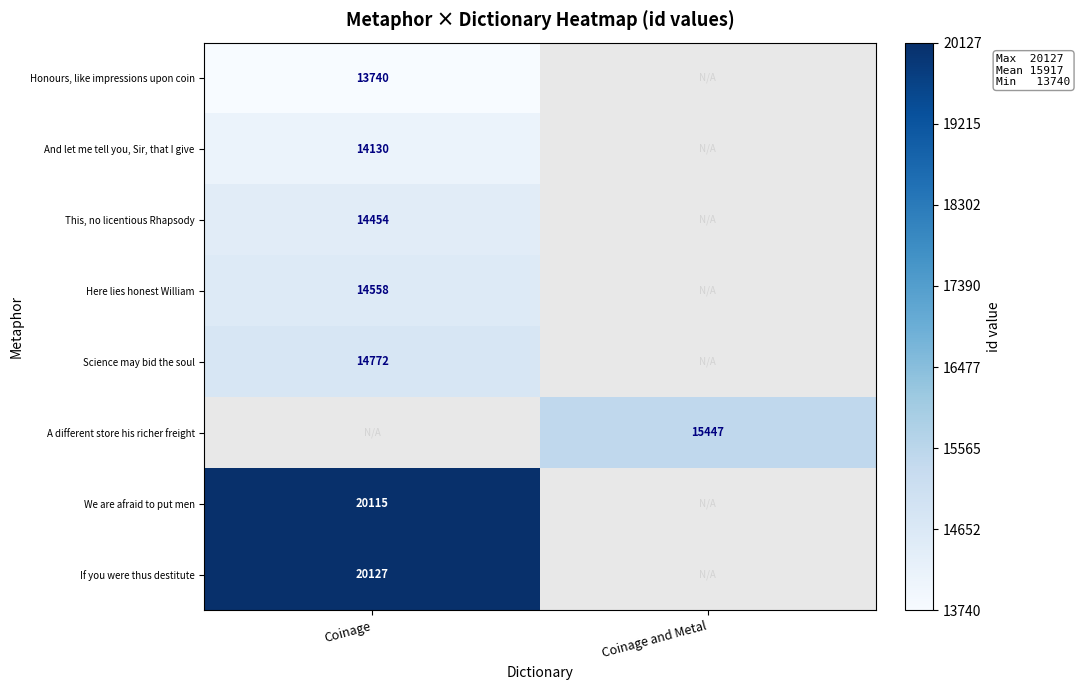

Which has a higher value, Coinage and Metal or Coinage?

Coinage